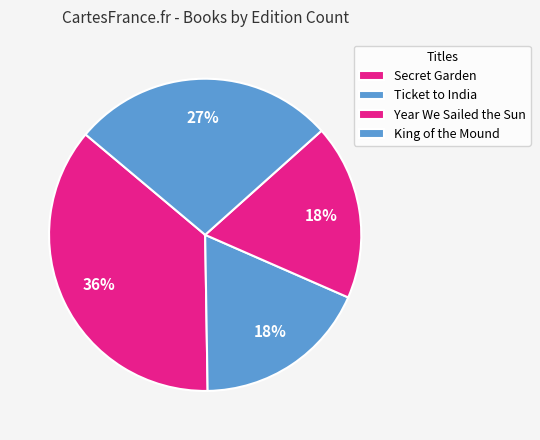

What is the ratio of the value at Secret Garden to the value at Ticket to India?

2.0